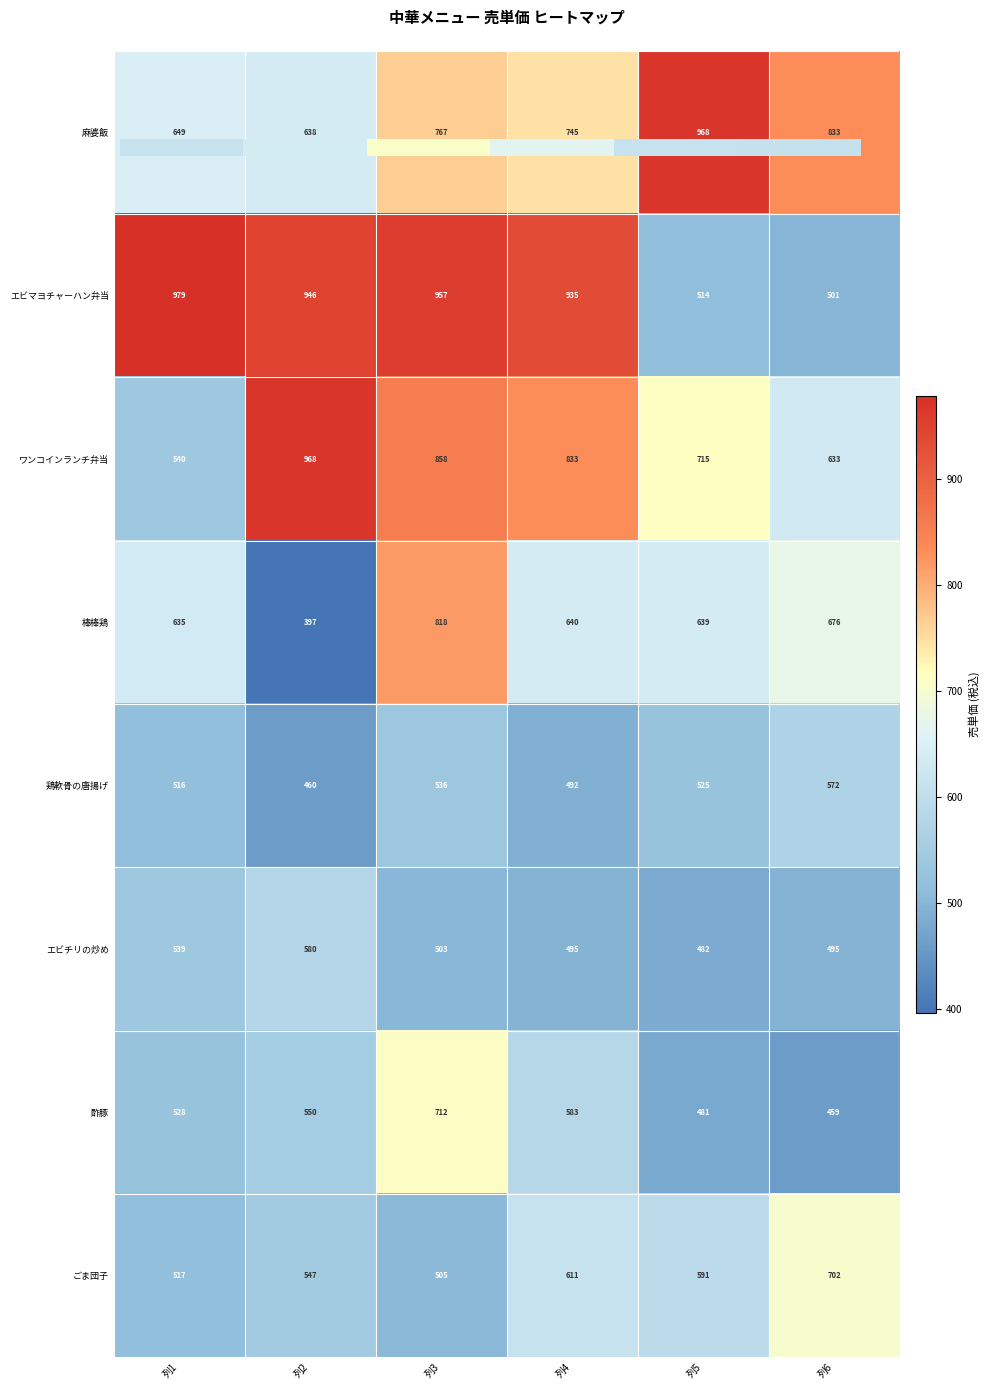

How many categories are shown in the chart?

6